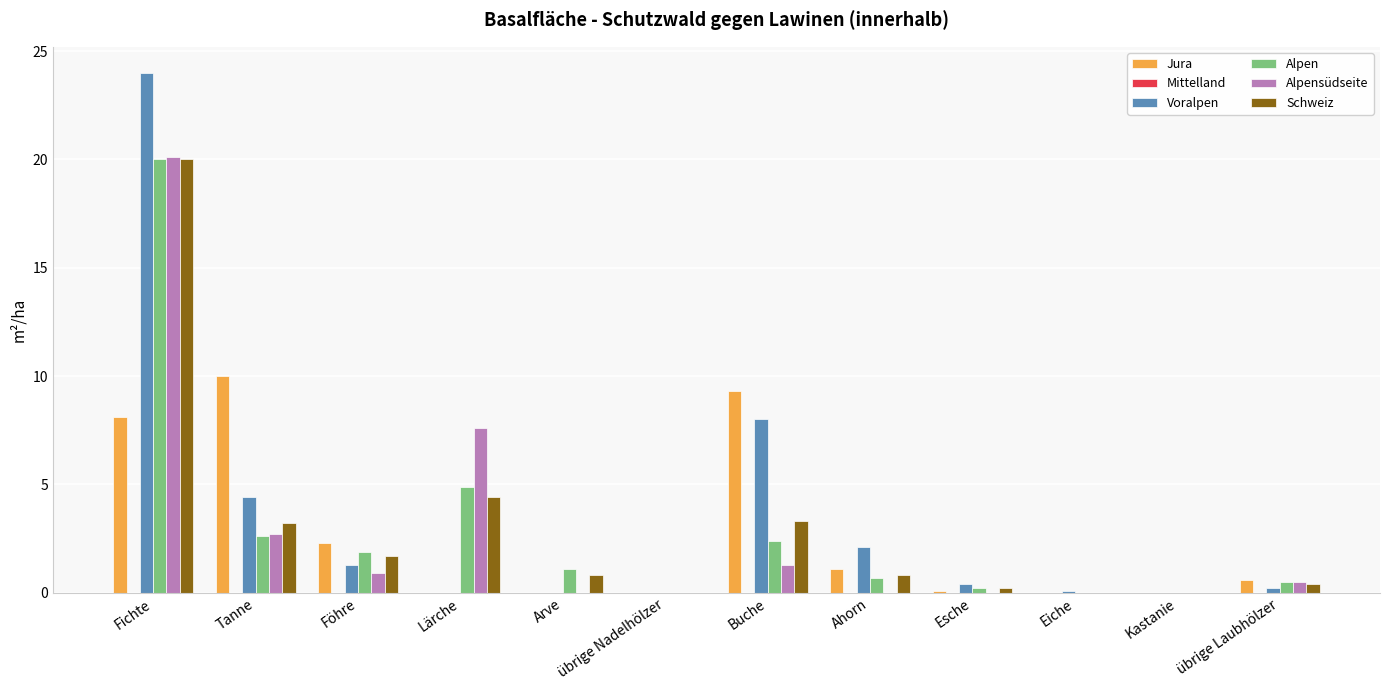

Which category has the highest value in the Schweiz series?

Fichte